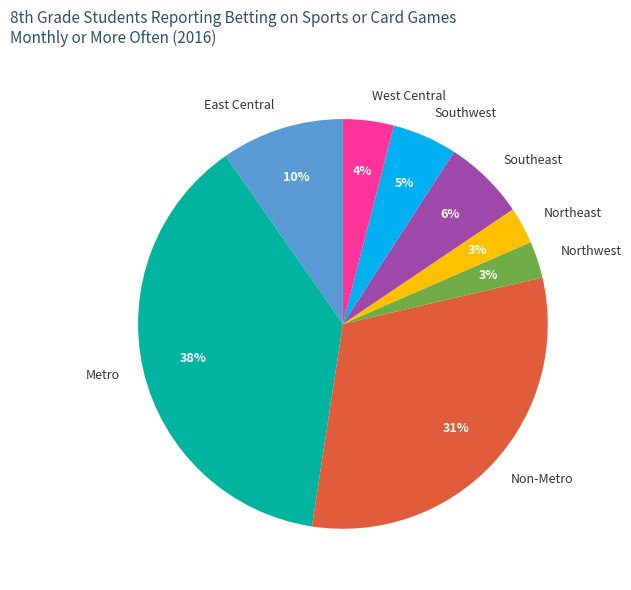

Count the number of slices in the pie.

8